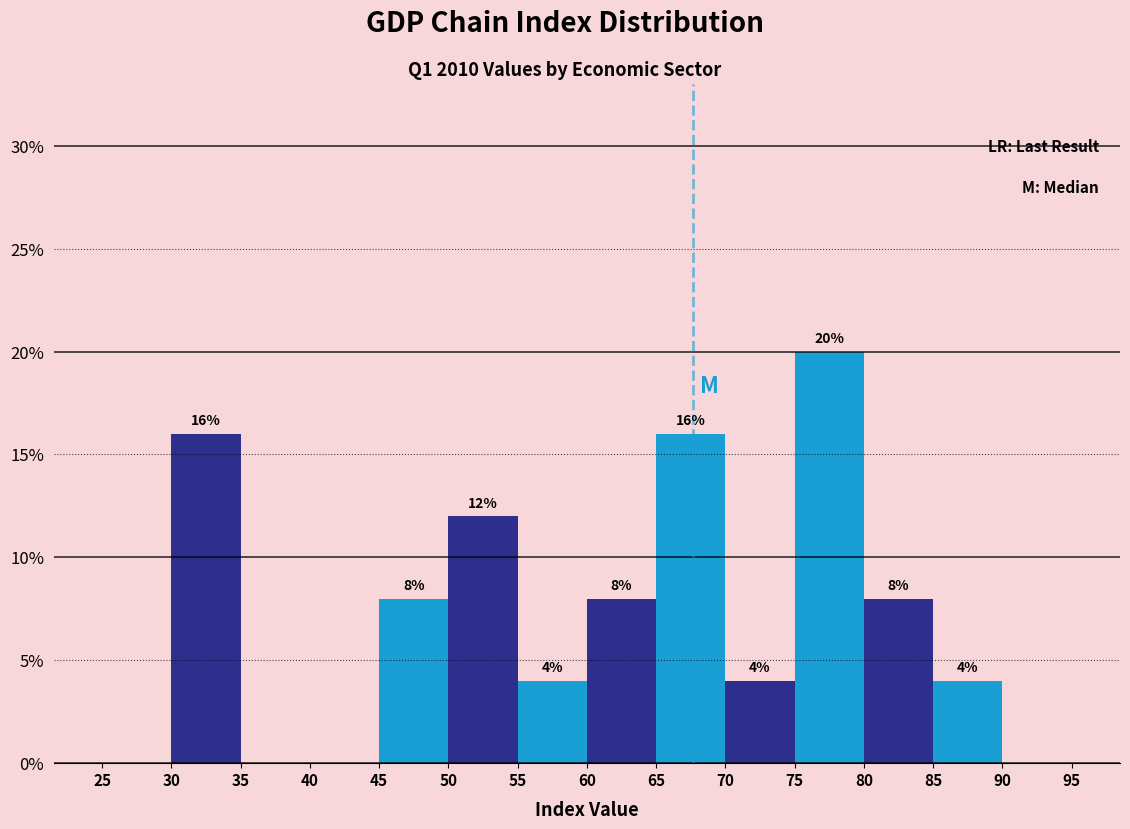

Which range on the x-axis has the tallest bar?

75 to 80